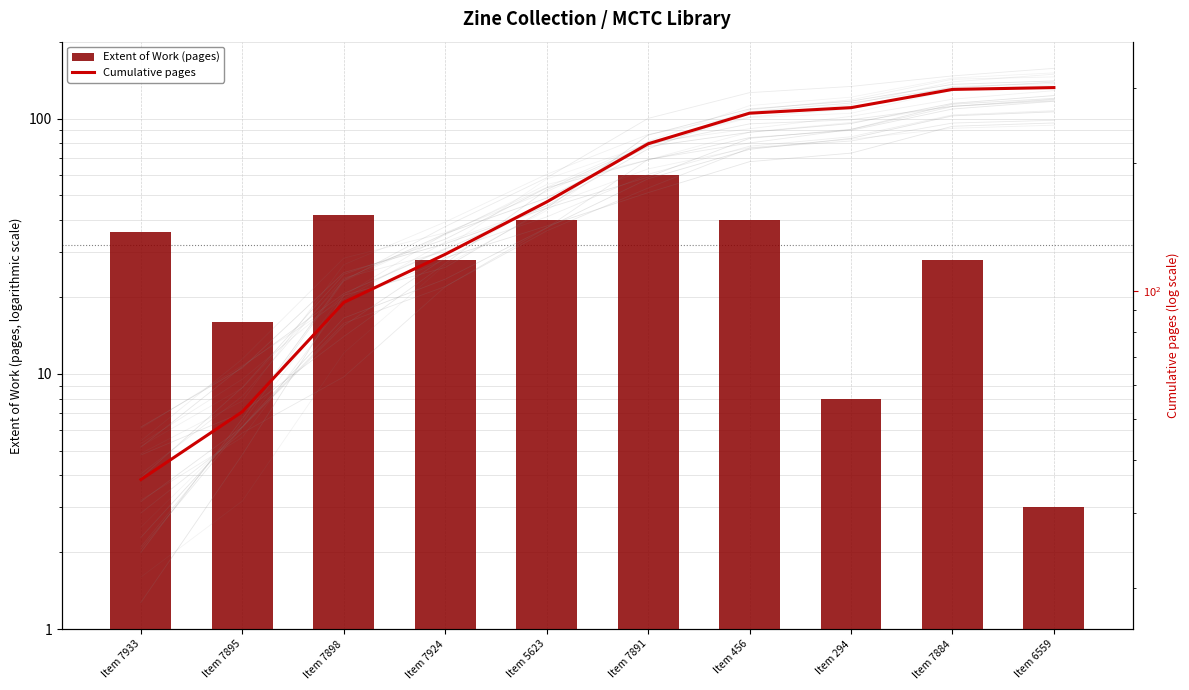

What is the total value across all series at Item 7895?

68